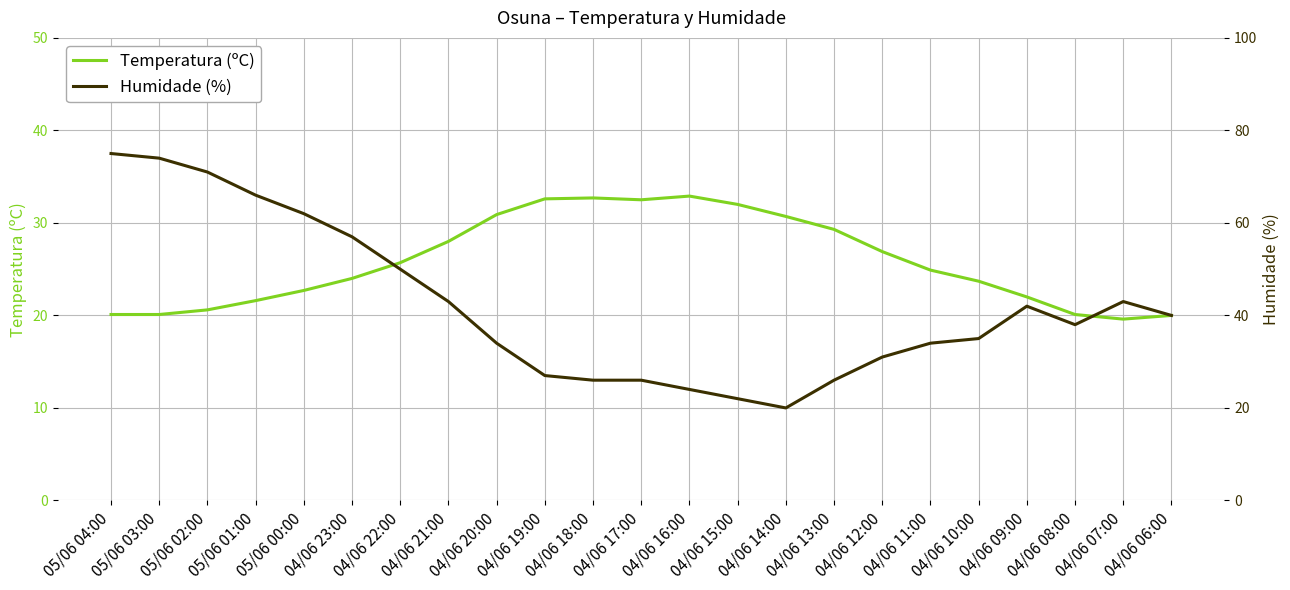

Is it true that Humidade (%) equals 38.0 at 04/06 08:00?

True